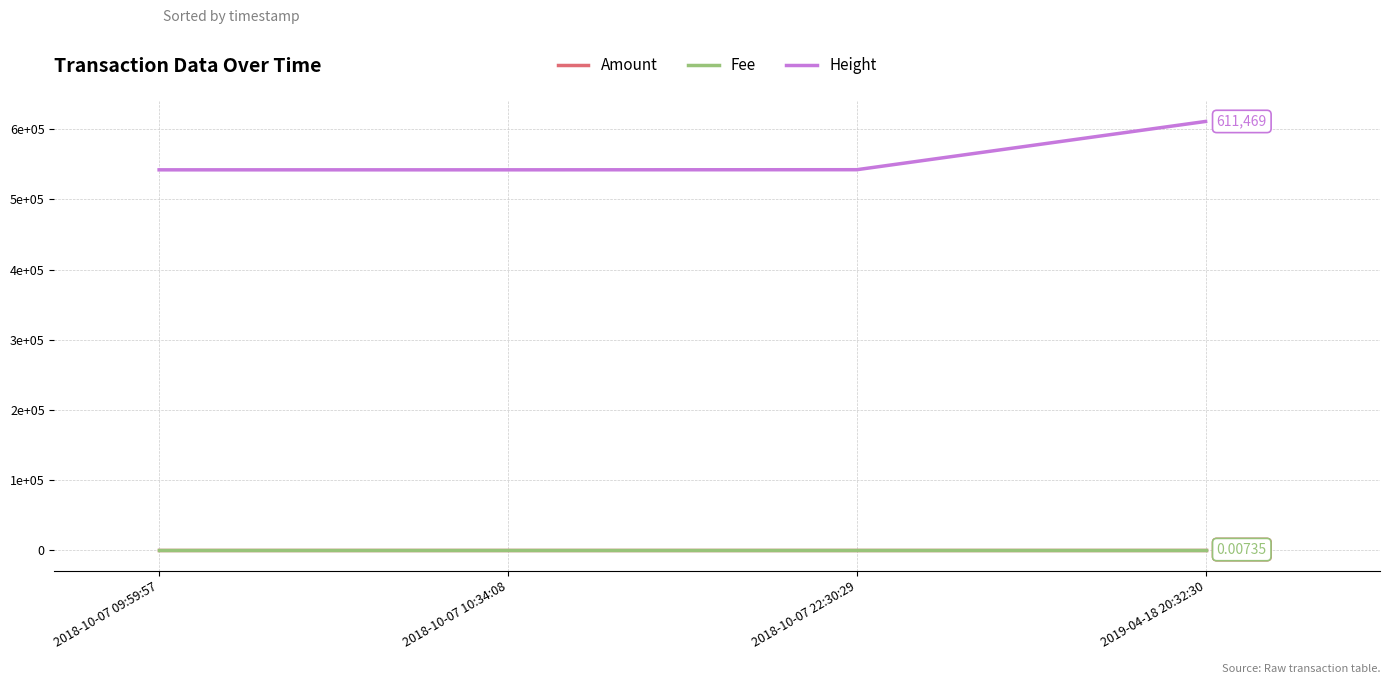

True or false: Amount has more than 0 interior local peaks.

False